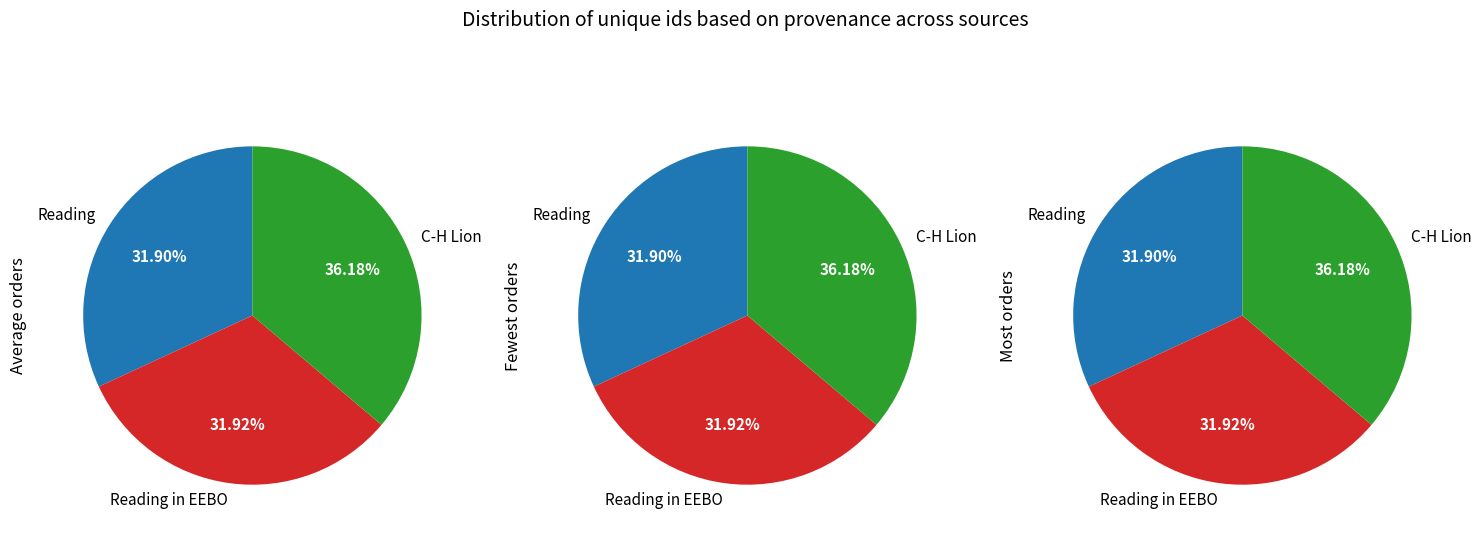

How many segments does this pie chart have?

3